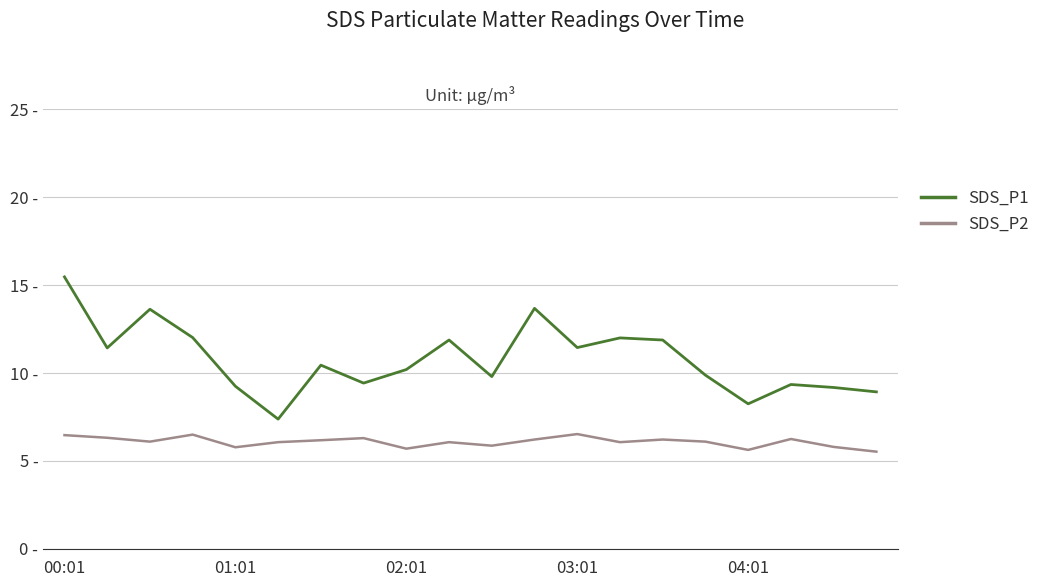

Does the chart display data point markers on the line(s)?

No